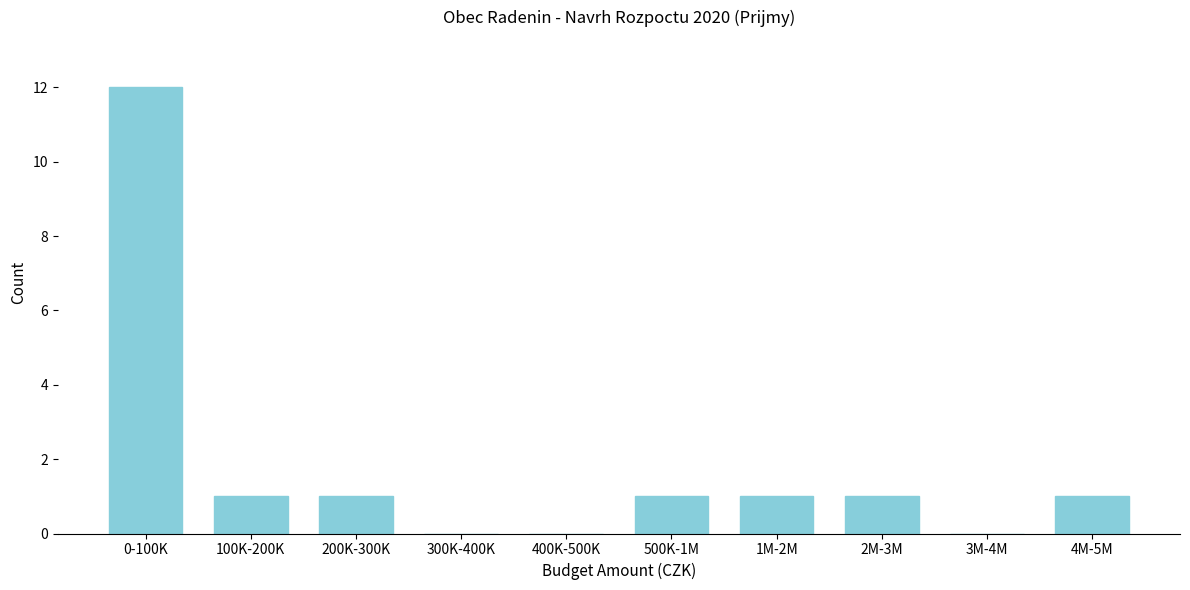

Reading left to right, extract all data points from this chart.

0-100K=12	100K-200K=1	200K-300K=1	300K-400K=0	400K-500K=0	500K-1M=1	1M-2M=1	2M-3M=1	3M-4M=0	4M-5M=1